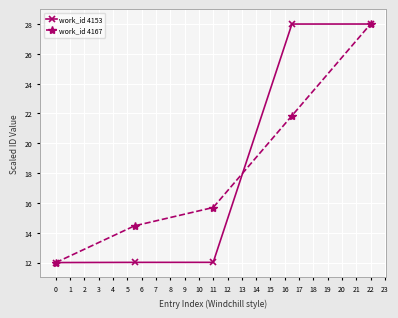

What is the smallest value displayed?

12.0